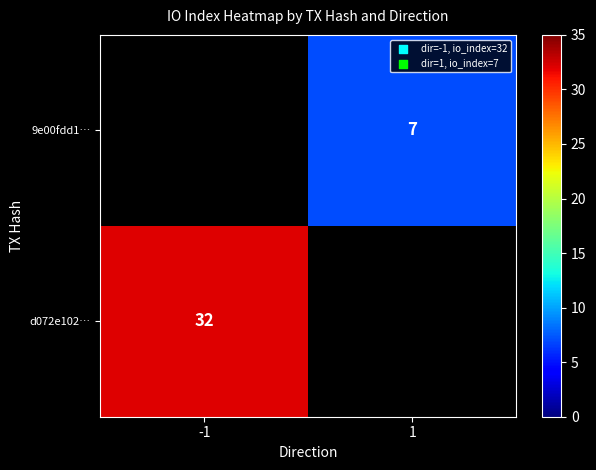

The d072e102… series shows 55 at -1. True or false?

False